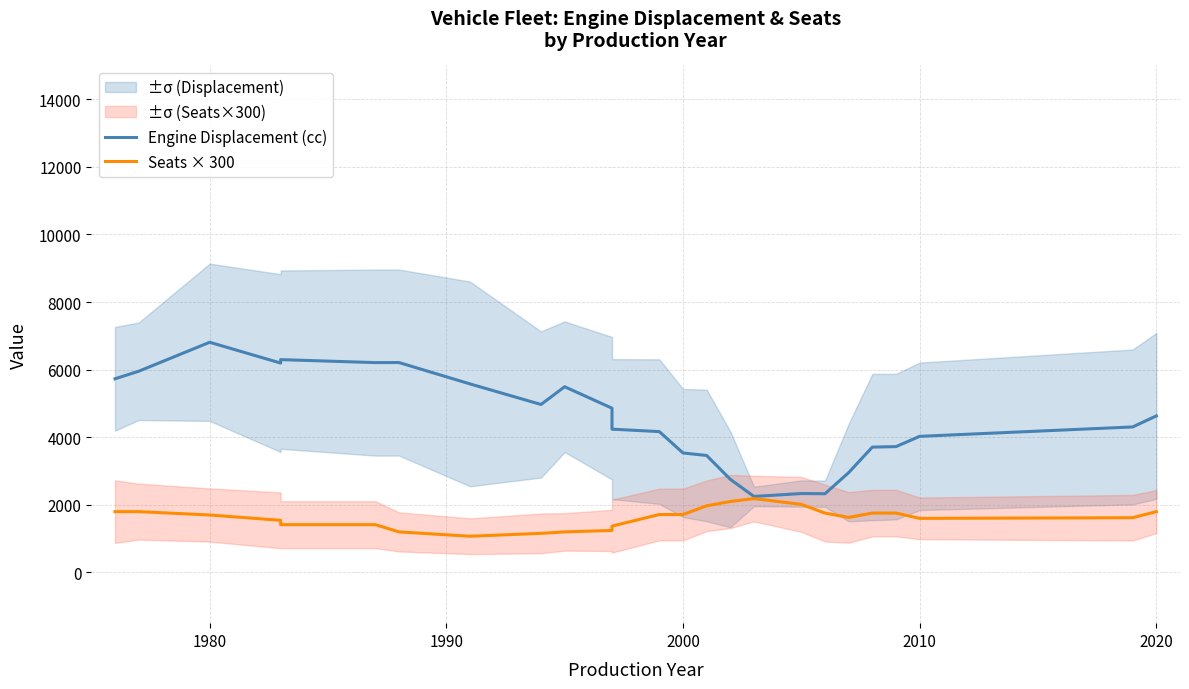

True or false: Seats × 300 and Engine Displacement (cc) intersect in this chart.

False